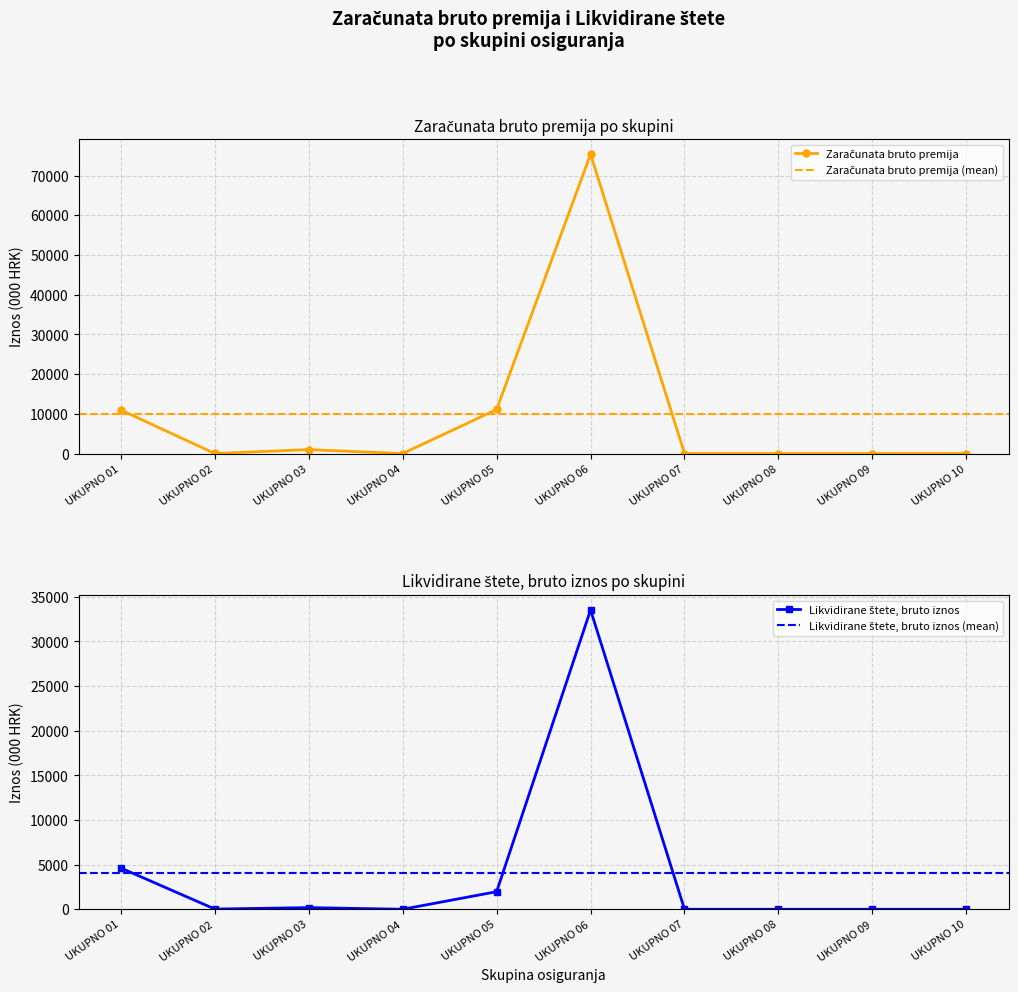

Where is the first local minimum for Zaračunata bruto premija?

UKUPNO 02